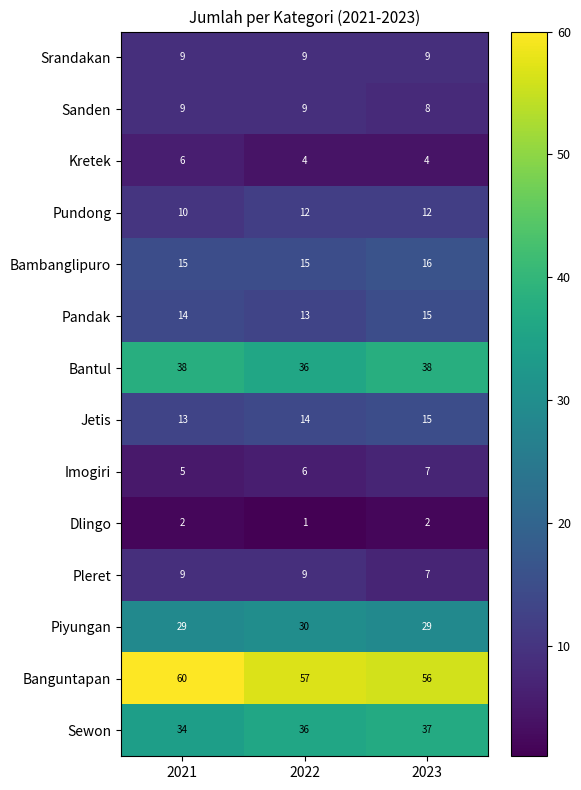

At how many categories does at least one series exceed 18?

3